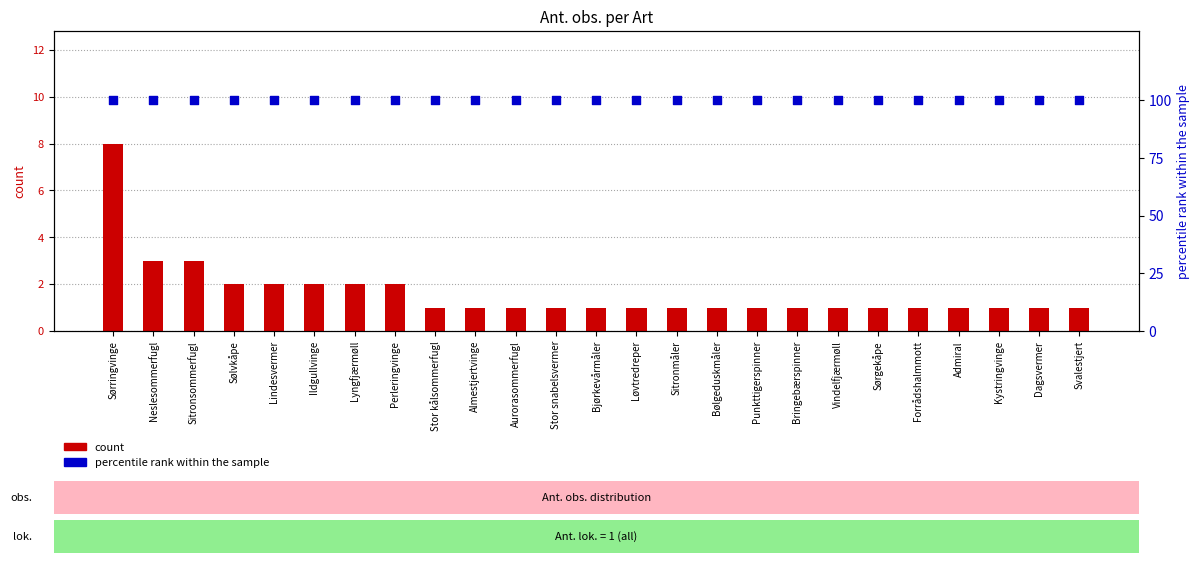

Which series has the largest Y range (max minus min)?

count